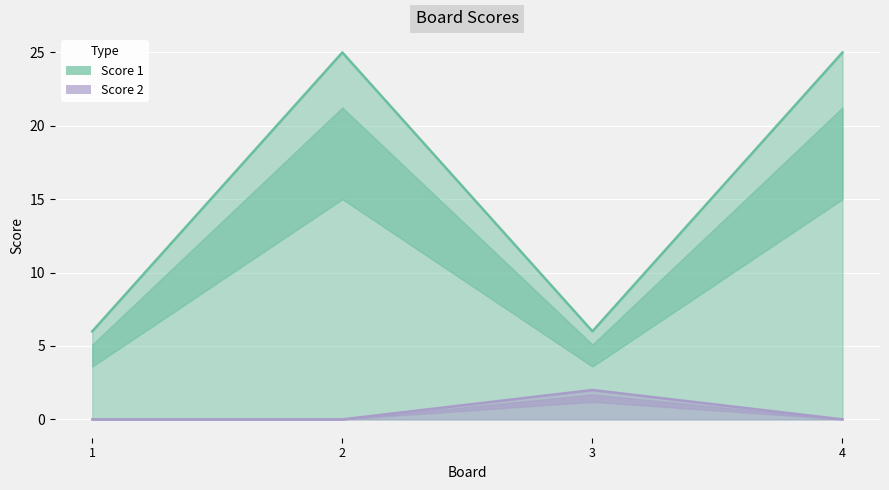

Is it true that Score 1 equals 6 at 3?

True